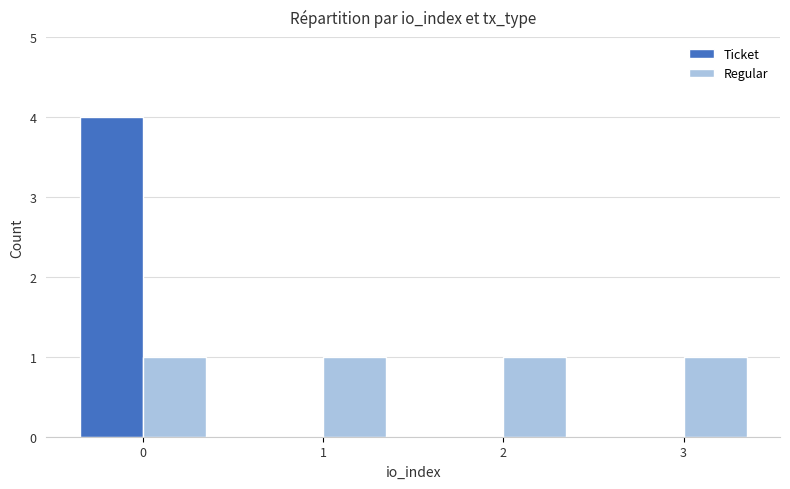

What is the average value of the Regular series?

1